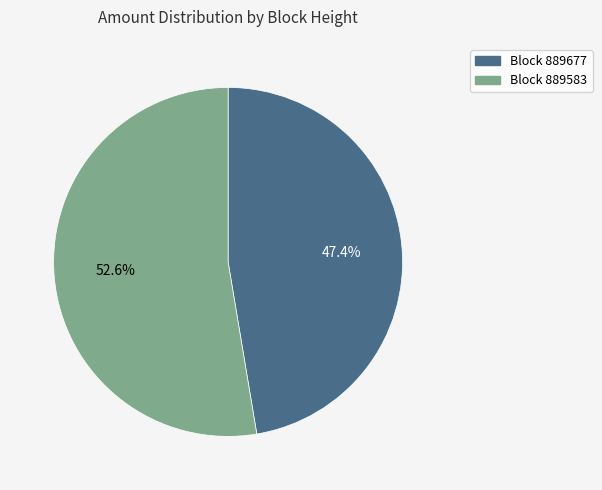

What is the smallest slice in the pie chart?

Block 889677